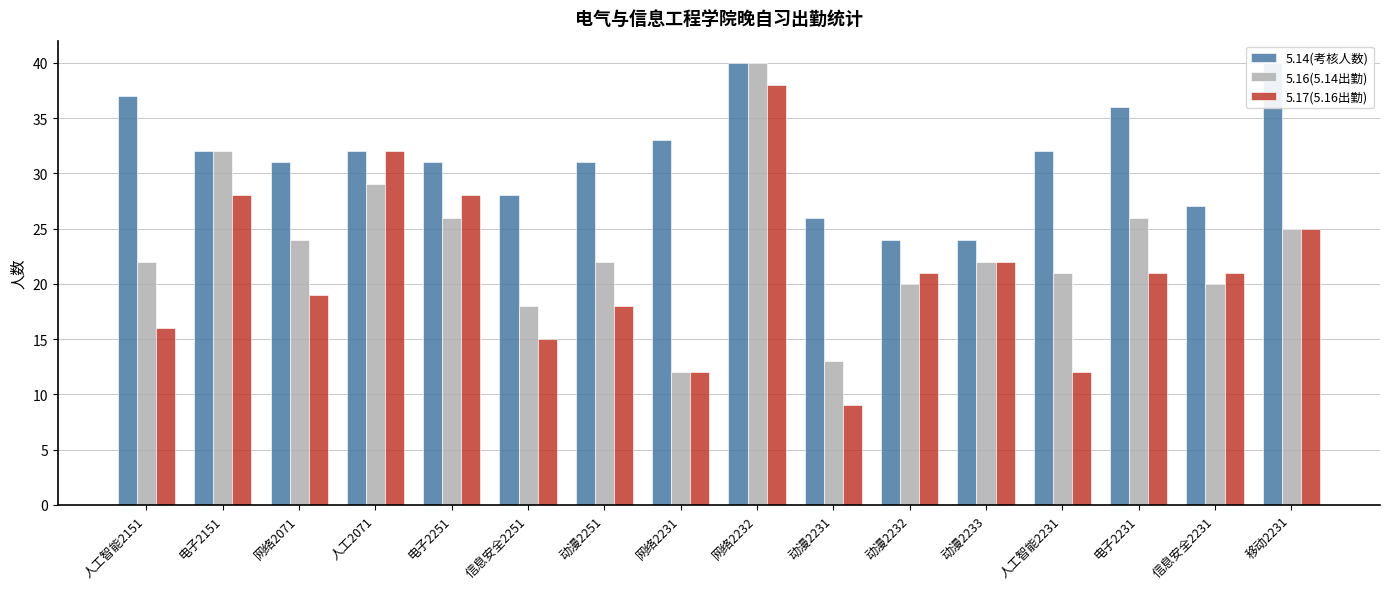

The 5.17(5.16出勤) series shows 12 at 人工智能2231. True or false?

True